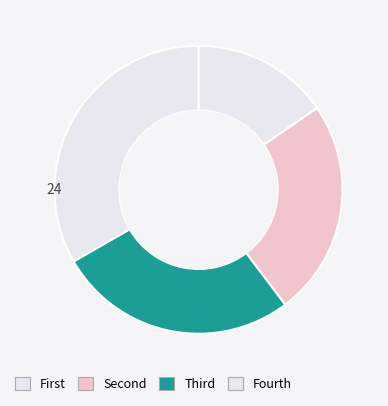

How many segments does this pie chart have?

4